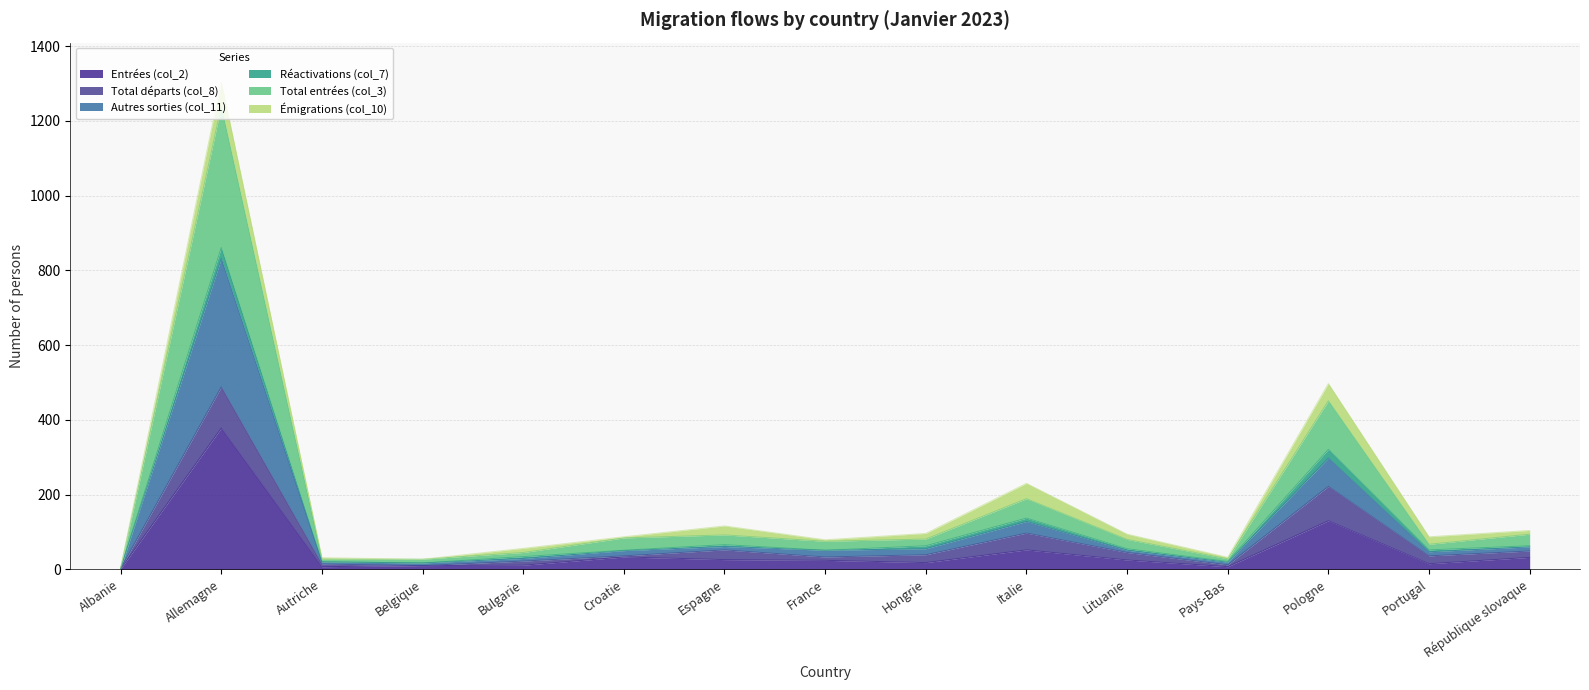

True or false: Total entrées (col_3) and Autres sorties (col_11) intersect in this chart.

False